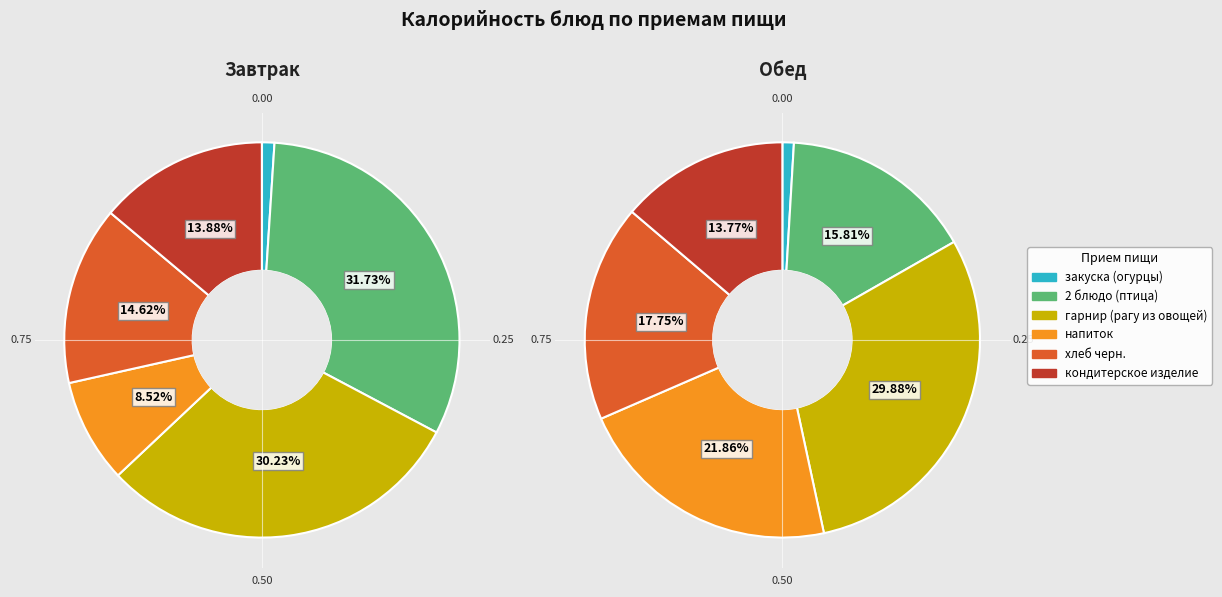

What portion of the pie excludes напиток?

91.5%